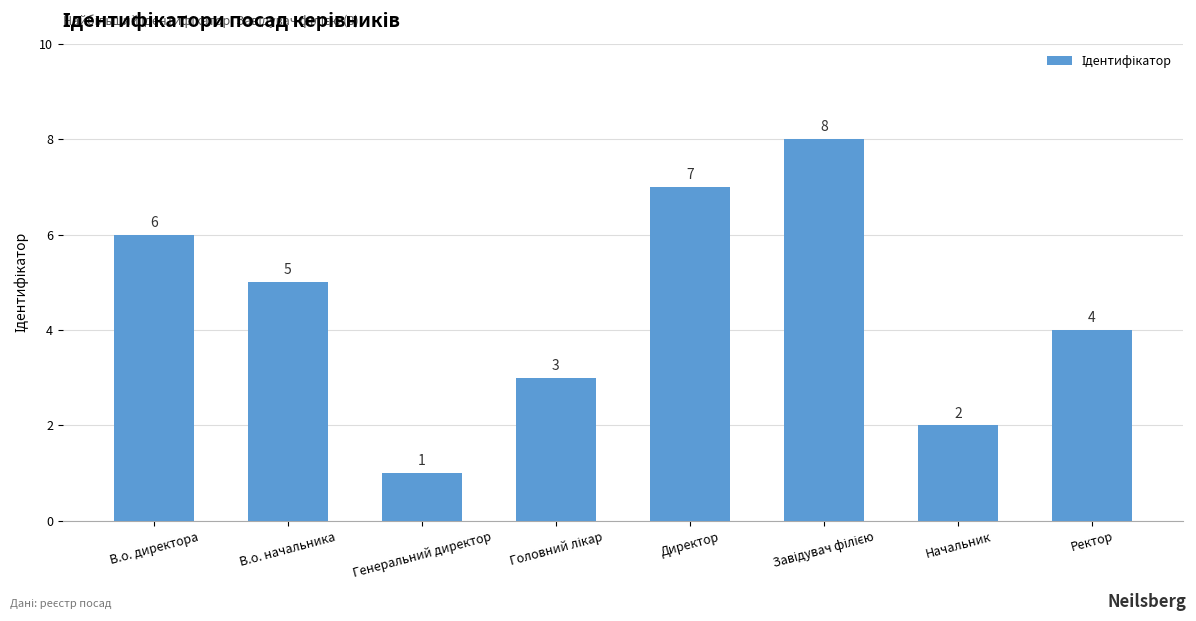

The chart shows a value of 6 at В.о. директора. True or false?

True